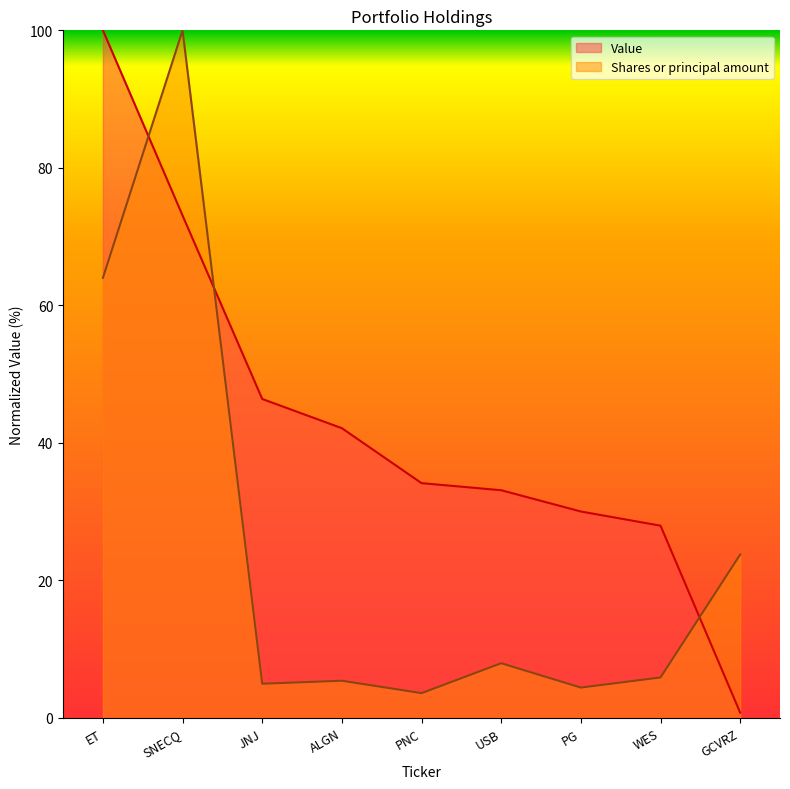

What are all the series names shown in the legend?

Value, Shares or principal amount